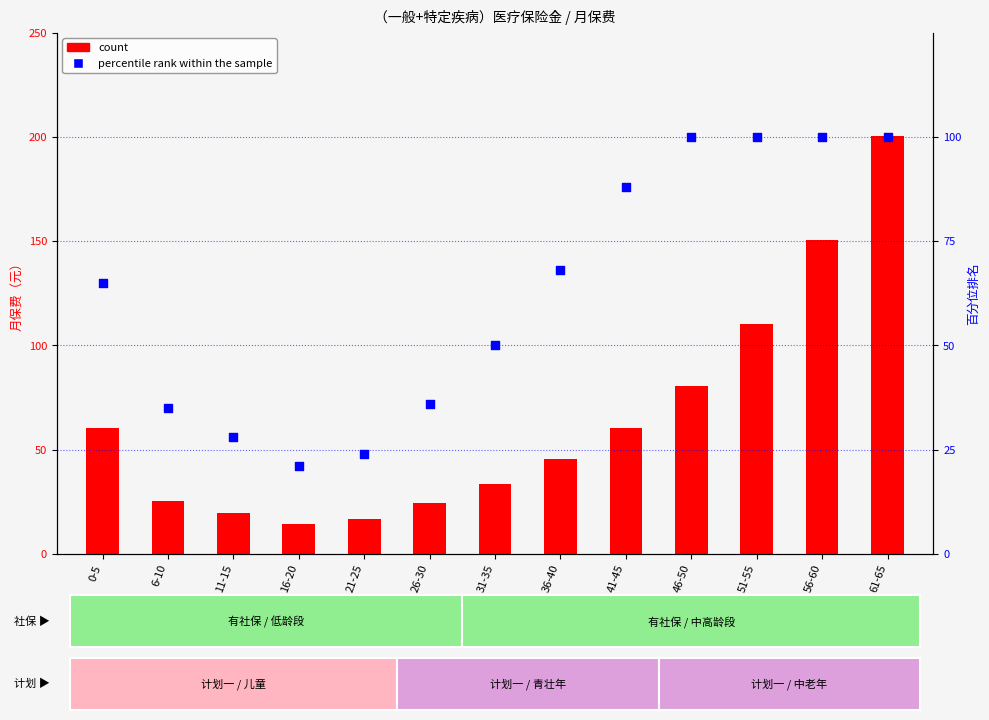

Which series reaches the minimum Y coordinate?

count